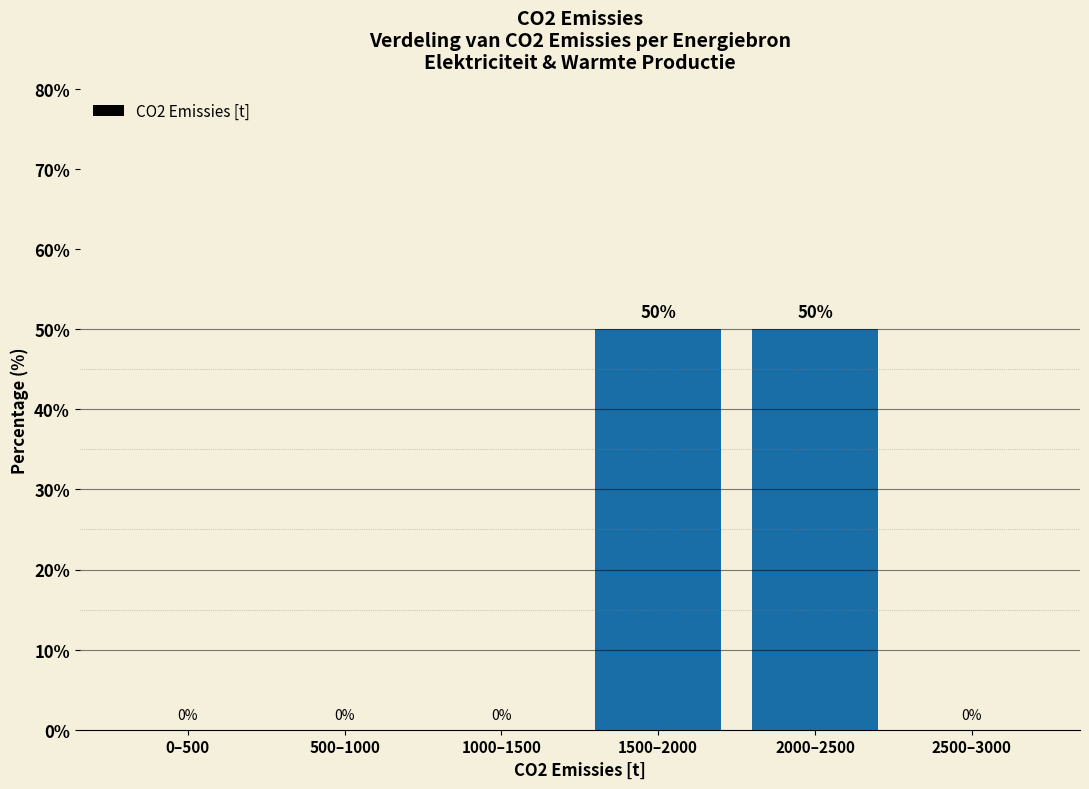

Reading left to right, list all the values displayed in this chart.

0–500=0	500–1000=0	1000–1500=0	1500–2000=50	2000–2500=50	2500–3000=0